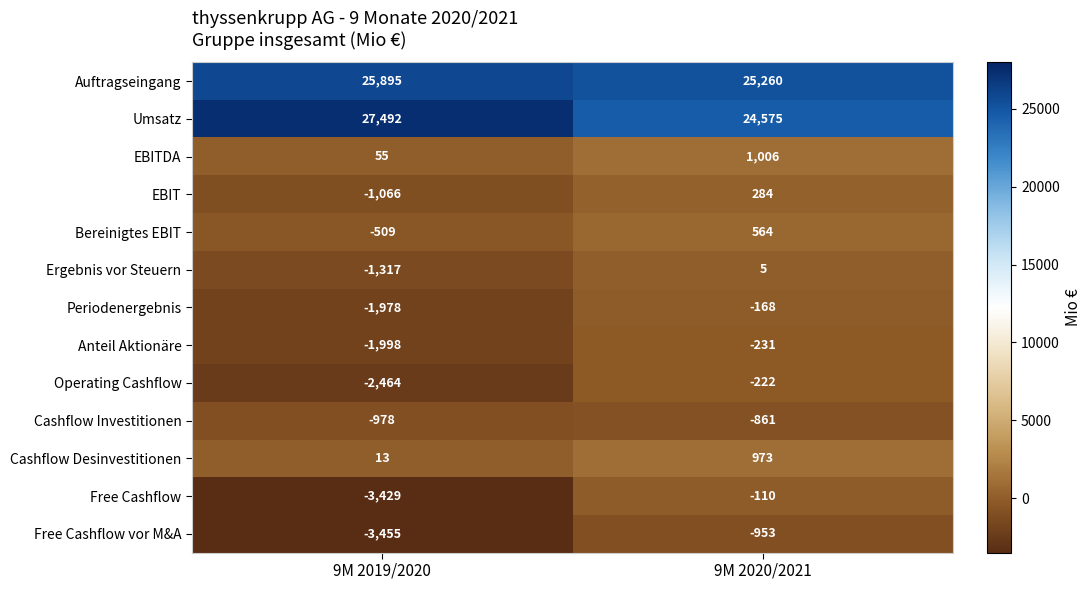

Is the value of Cashflow Investitionen at 9M 2020/2021 greater than the value of Auftragseingang at 9M 2019/2020?

No